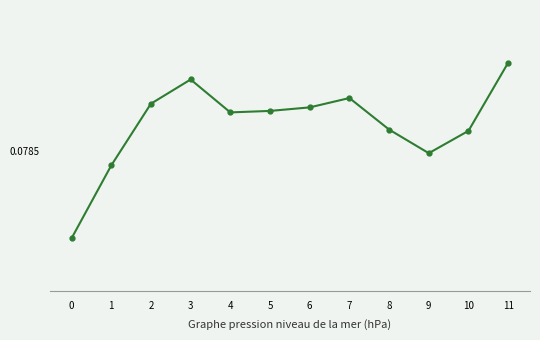

Which has a higher value, 2 or 3?

3